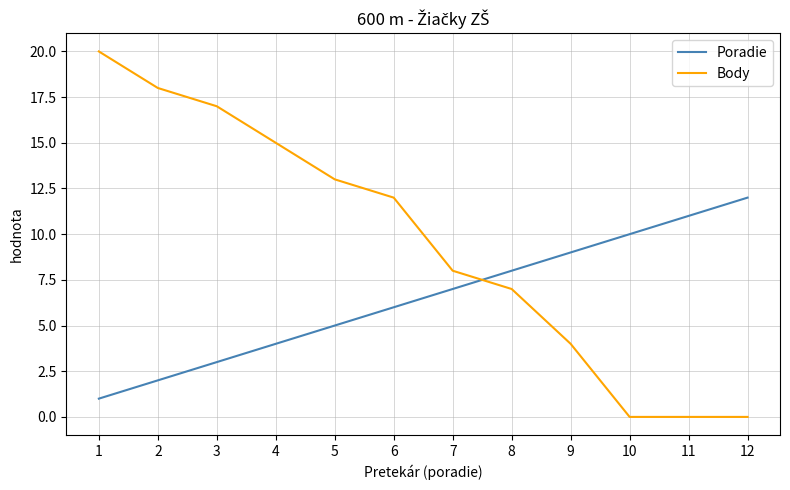

At 1, list the series in order from smallest to largest.

Poradie, Body